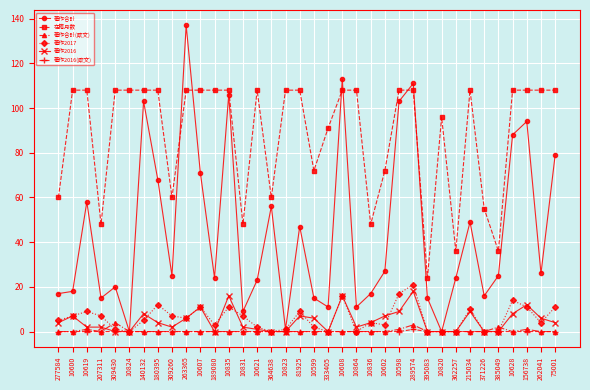

What is the difference between the maximum and second lowest values in the 在籍月数 series?

72